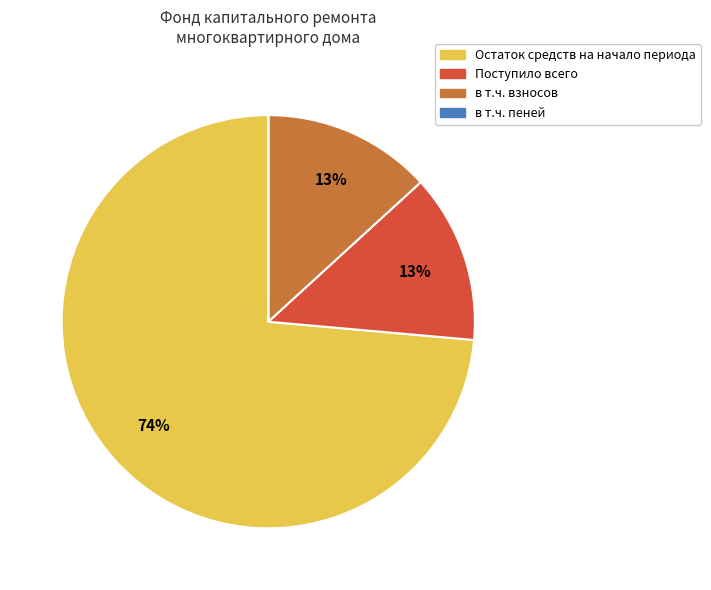

Is it true that Поступило всего is 1% of the pie?

False